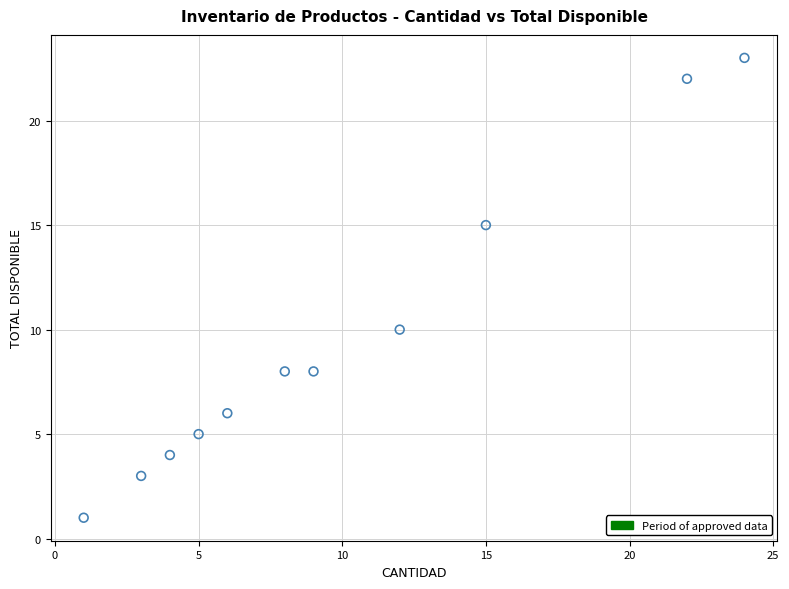

What Y value in the scatter plot is closest to 12?

10